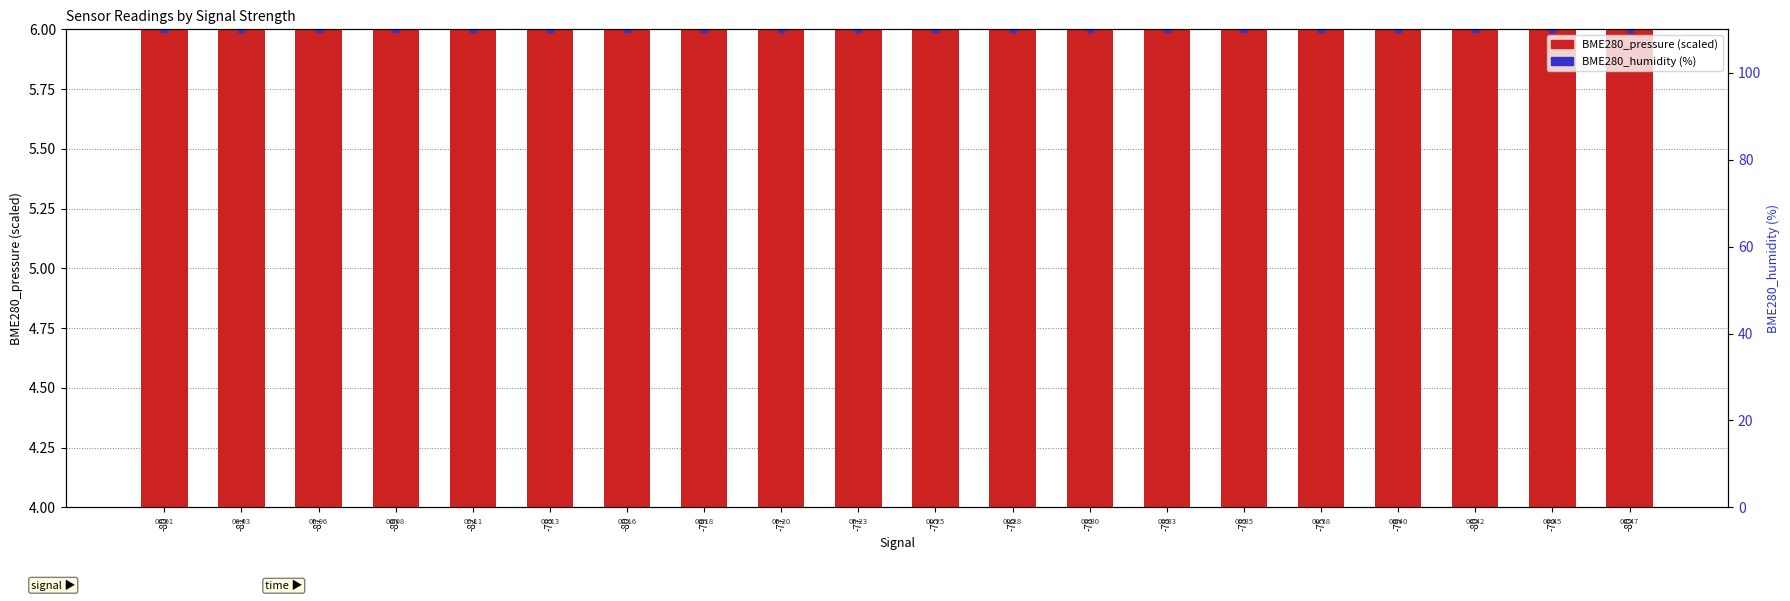

At how many categories does at least one series exceed 4?

20